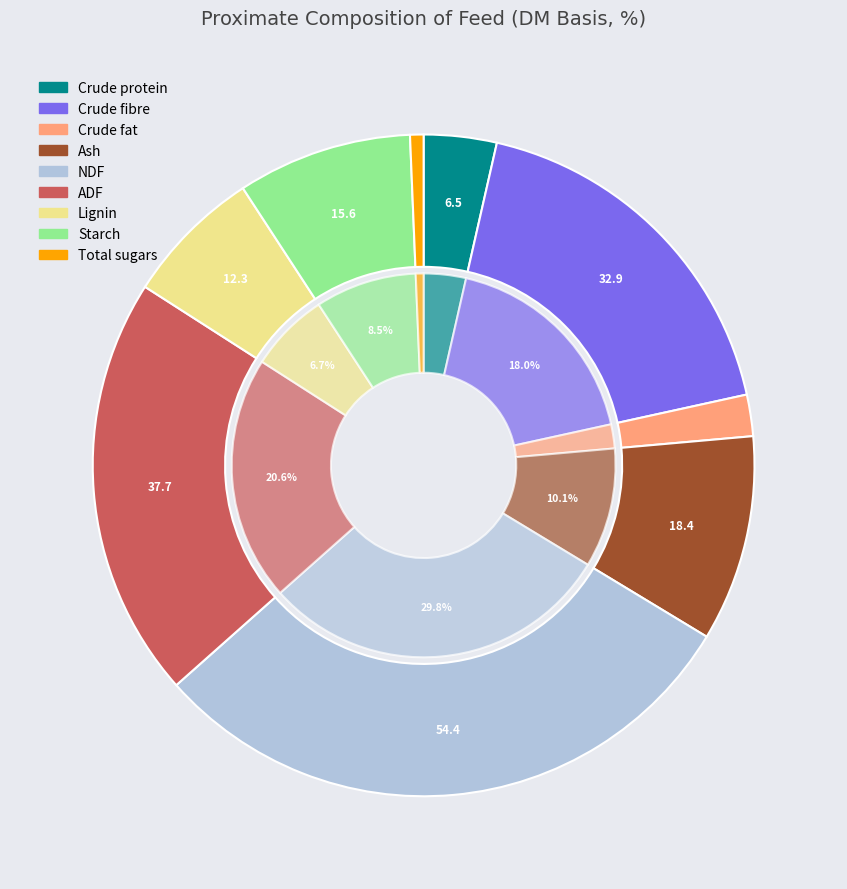

What percentage is NOT represented by Crude fibre?

82.0%